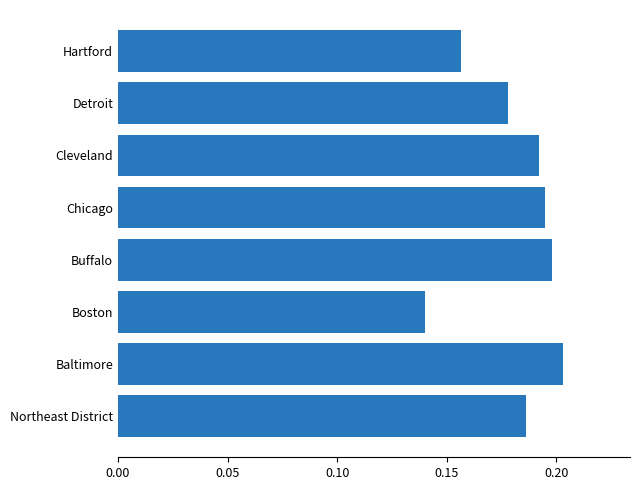

The chart shows a value of 0.3 at Baltimore. True or false?

False